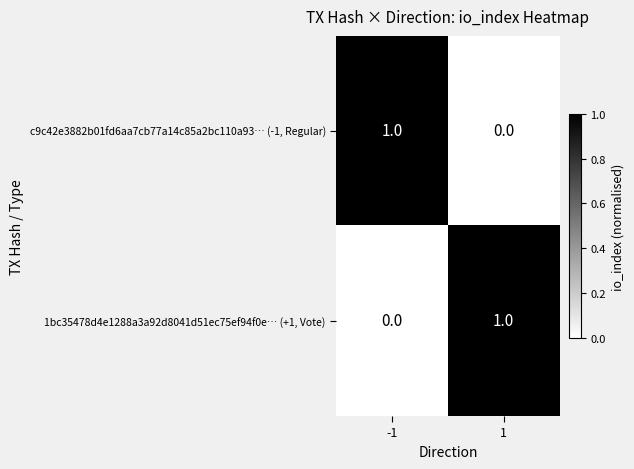

Is it true that 1bc35478d4e1288a3a92d8041d51ec75ef94f0e… (+1, Vote) equals 1 at 1?

True